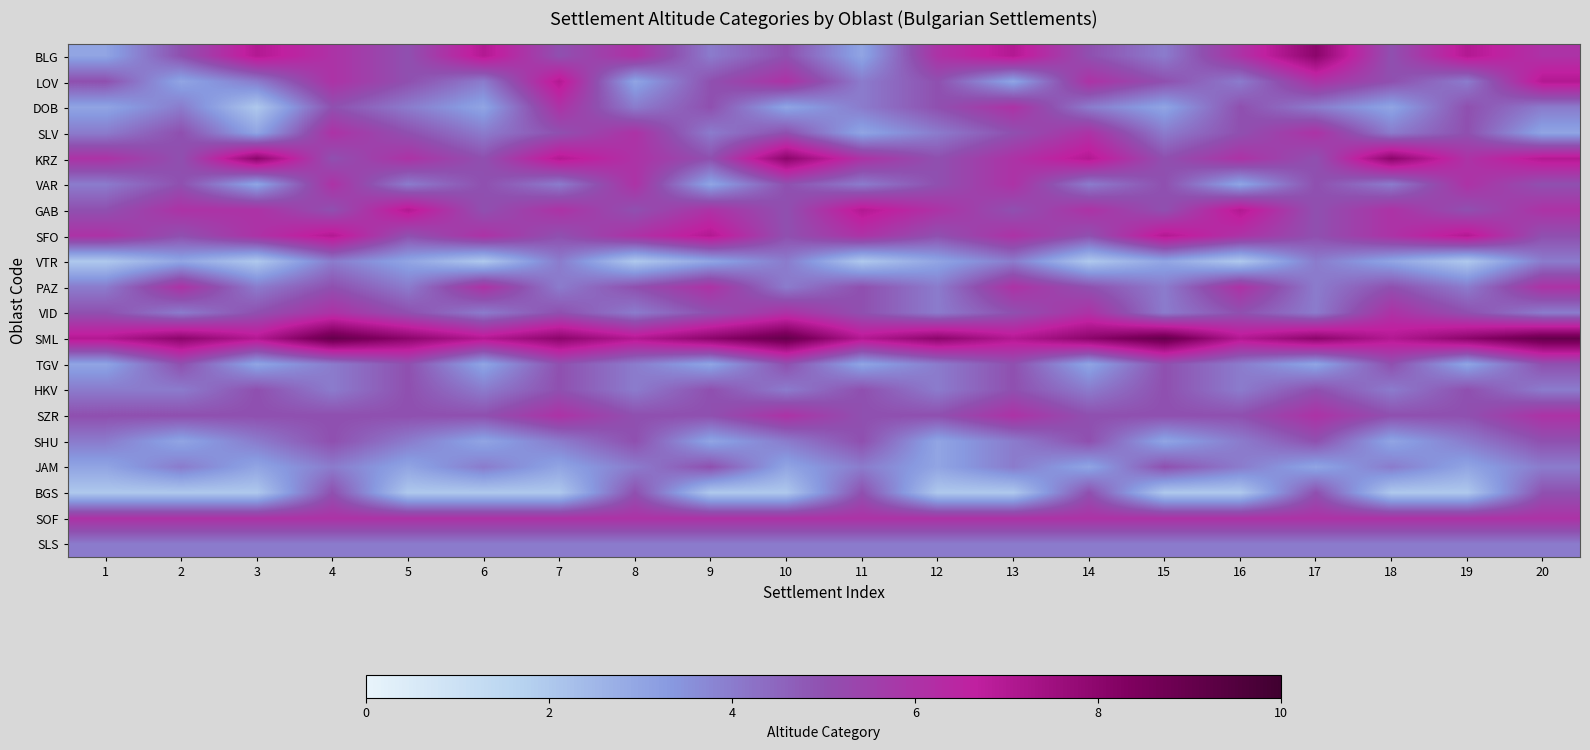

Rank the series at 12 from lowest to highest value.

BGS, VTR, SHU, JAM, SLV, PAZ, VID, TGV, HKV, SLS, LOV, DOB, KRZ, VAR, SFO, SZR, BLG, GAB, SOF, SML